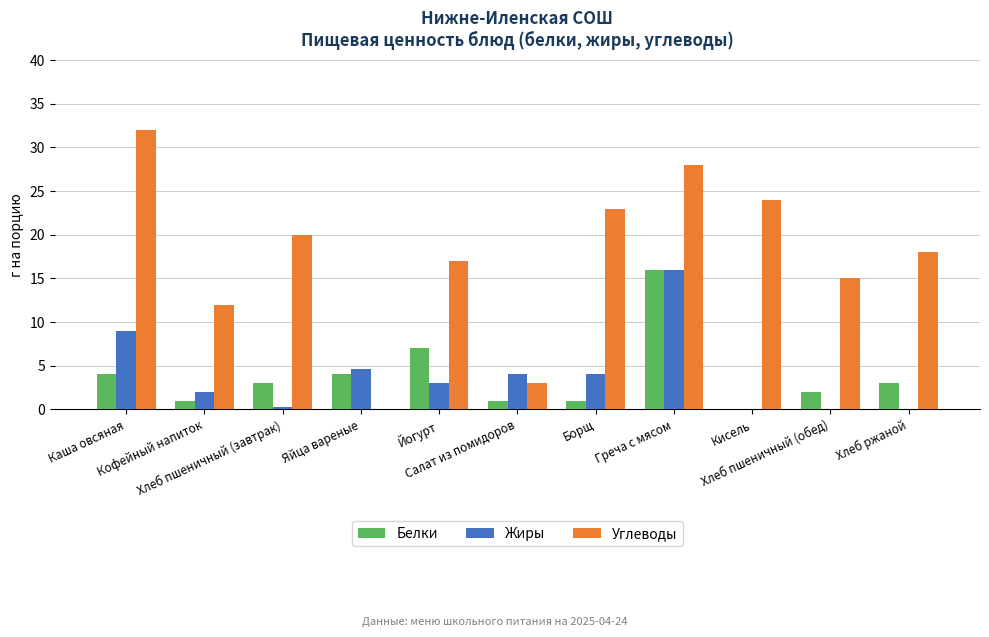

What is the maximum value for Белки?

16.0